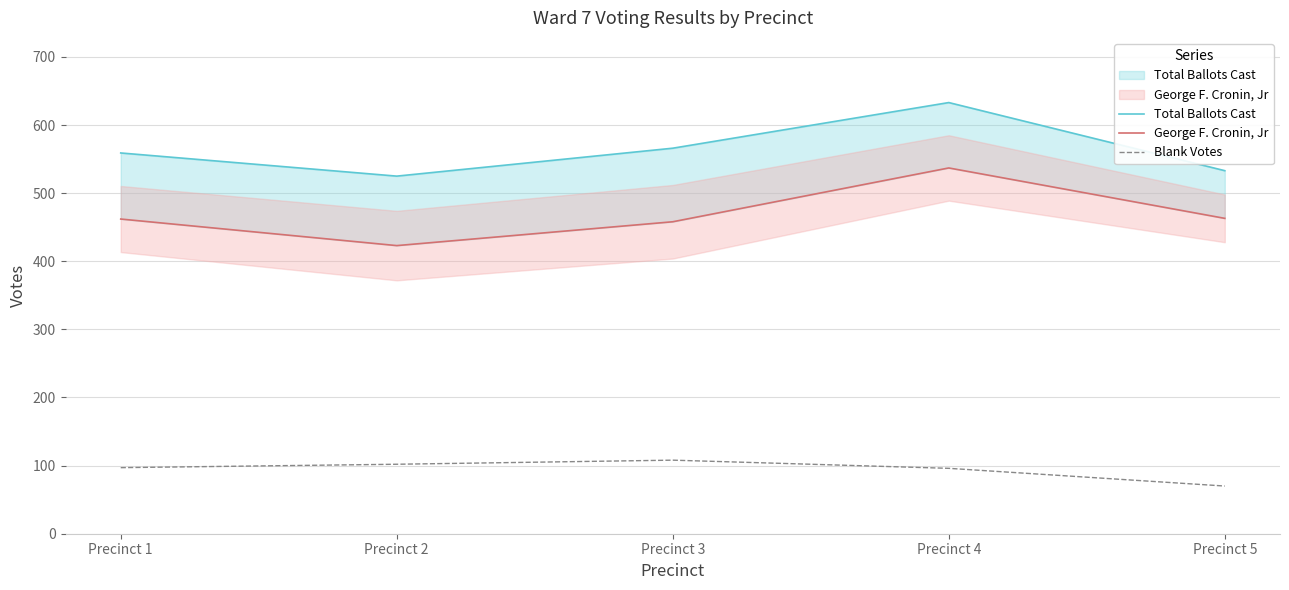

True or false: George F. Cronin, Jr has more than 1 points higher than both neighbors.

False